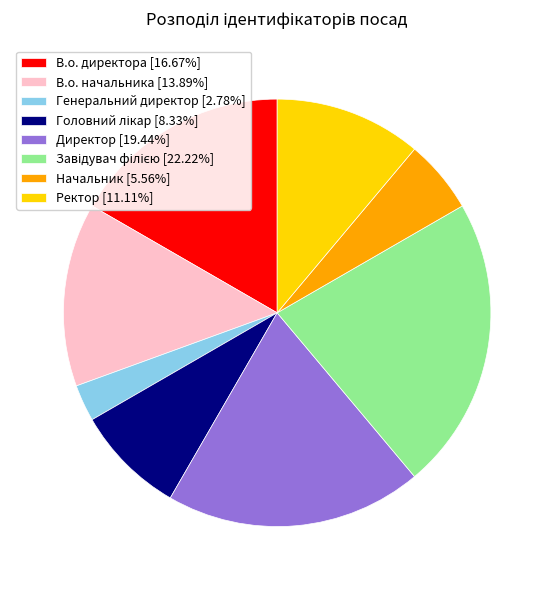

Do Ректор [11.11%] and Начальник [5.56%] together represent more than half of the pie?

No